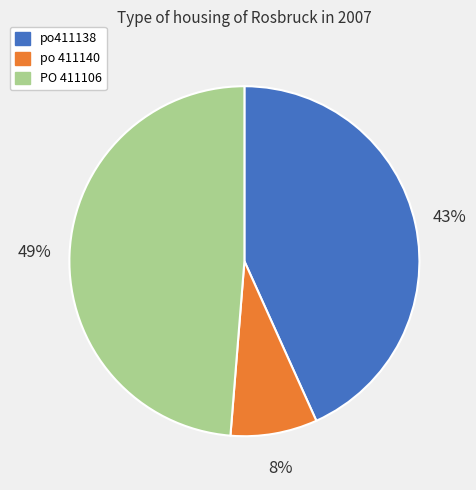

Is the sum of po411138 and po 411140 greater than half?

Yes